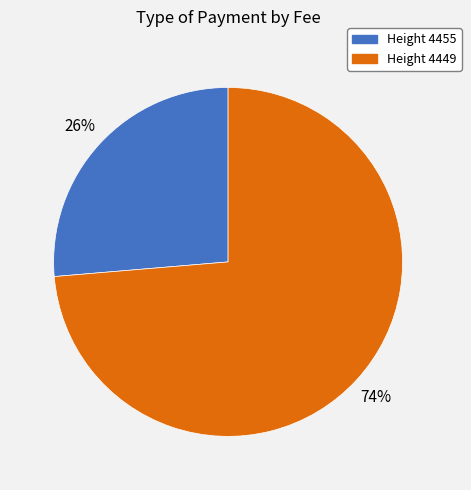

To the nearest percent, what is the average slice percentage?

50%